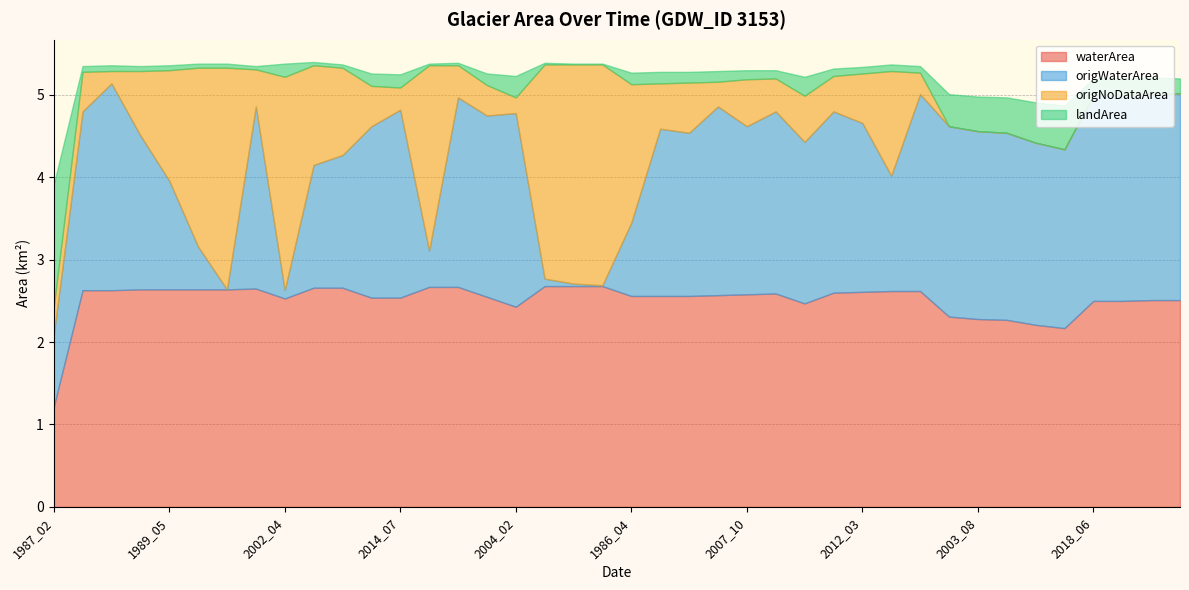

Rank the series at 2017_02 from highest to lowest value.

waterArea, origNoDataArea, origWaterArea, landArea